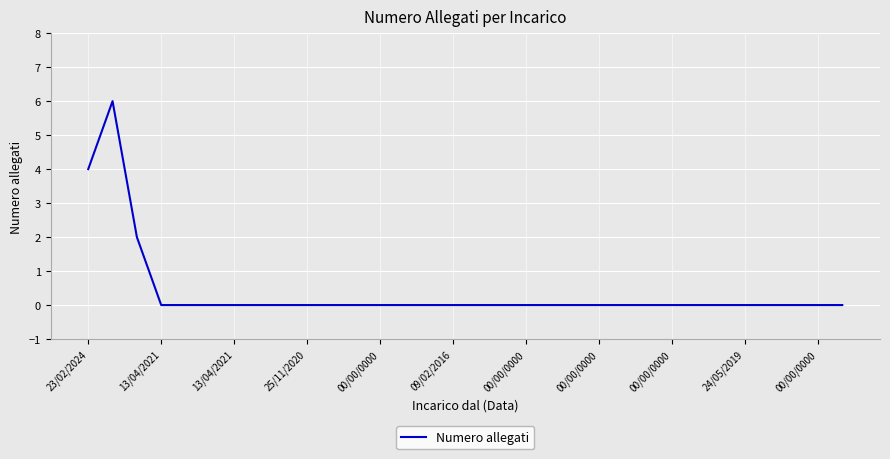

What is the difference between the maximum and minimum values?

6